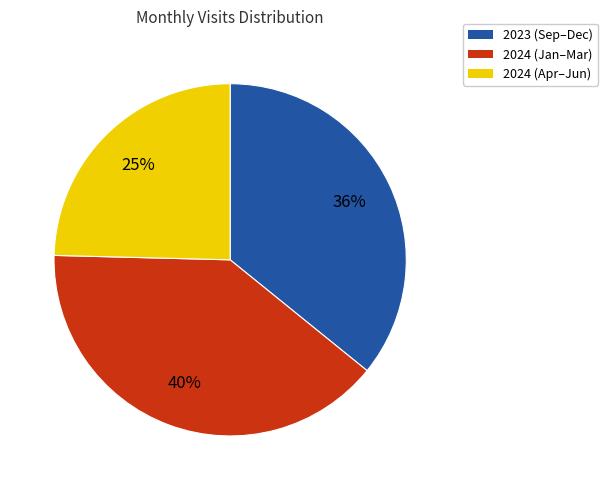

How many slices are in this pie chart?

3